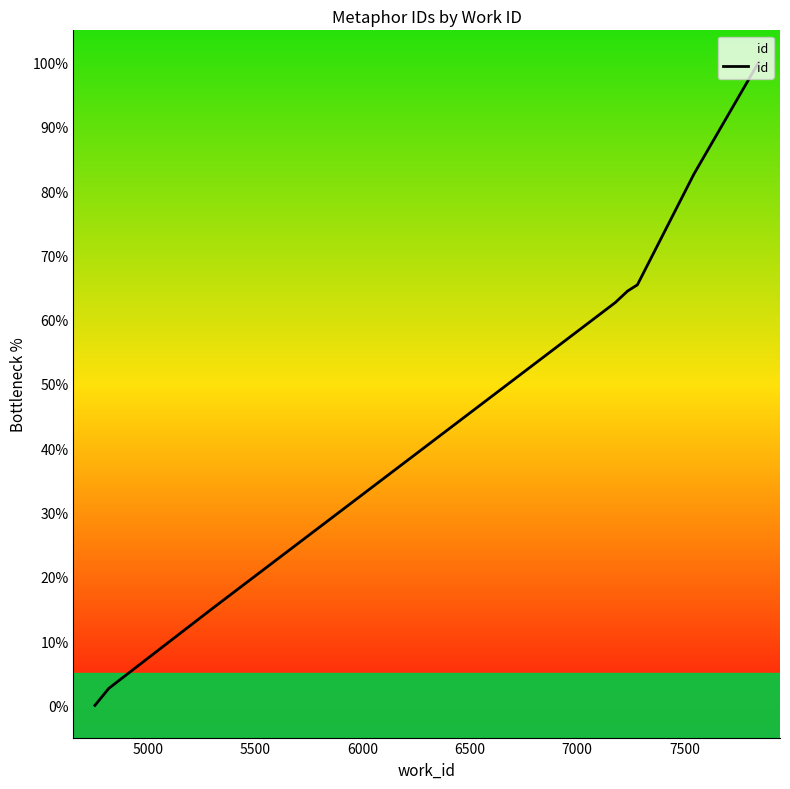

The value at 6500 is 98.9. True or false?

False